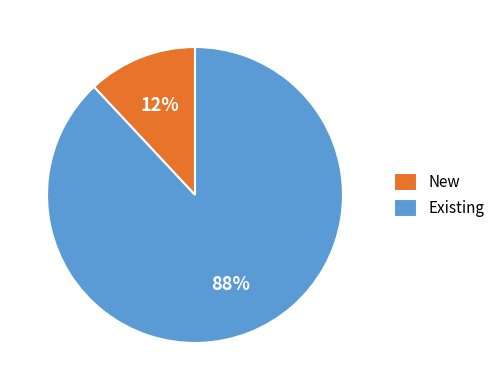

Combined, do New and Existing account for over 50%?

Yes